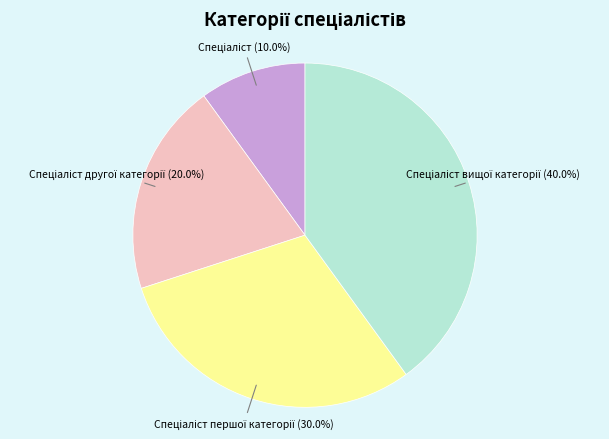

Does any single category account for the majority?

No